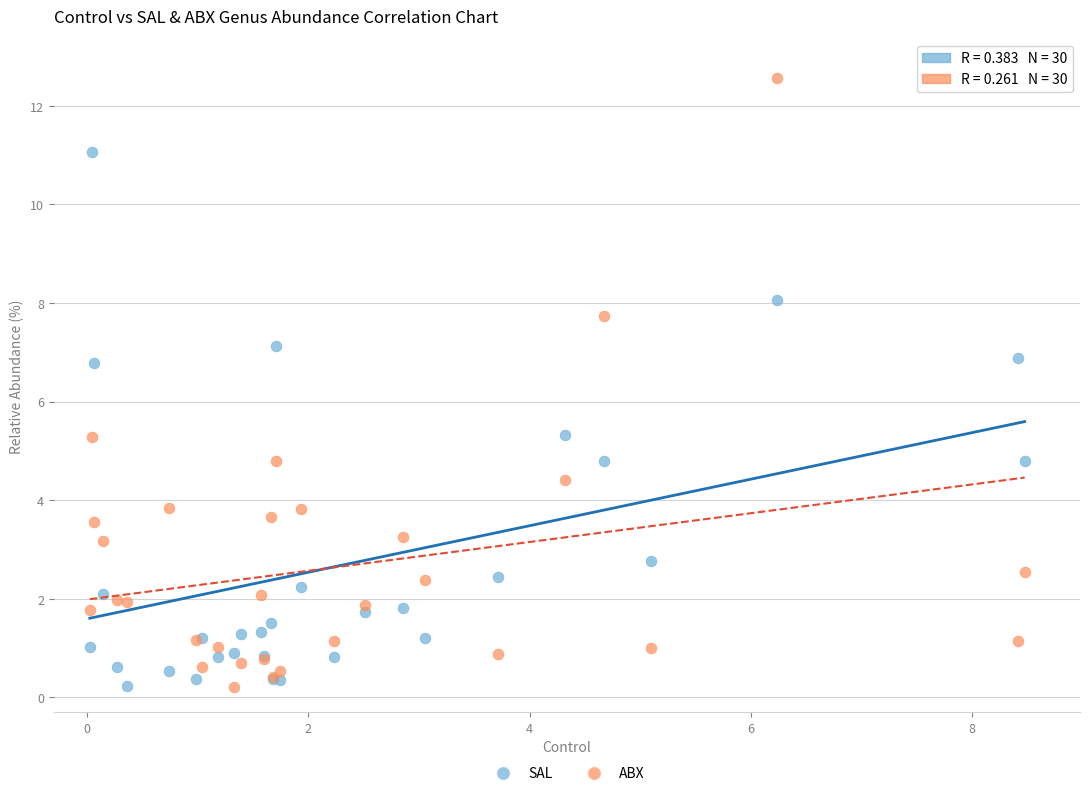

What is the X range (max minus min) for the scatter plot?

8.5